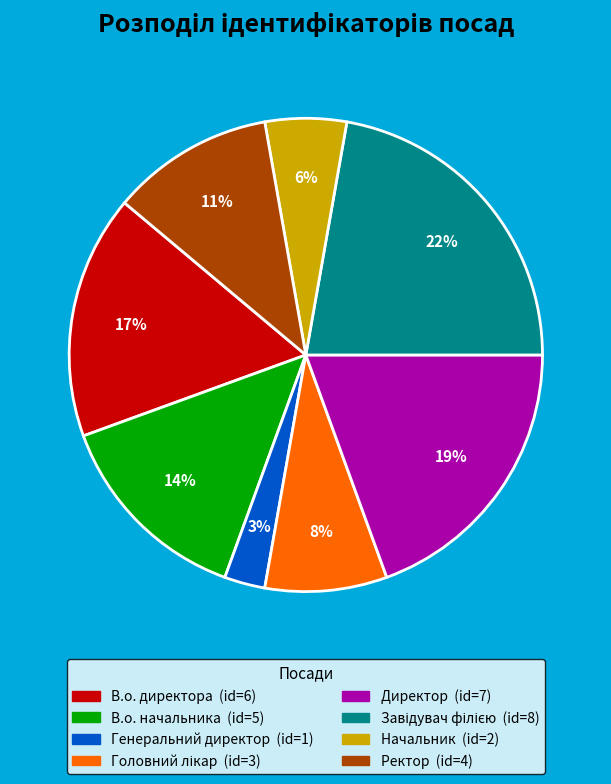

Is it true that Генеральний директор is 3% of the pie?

True